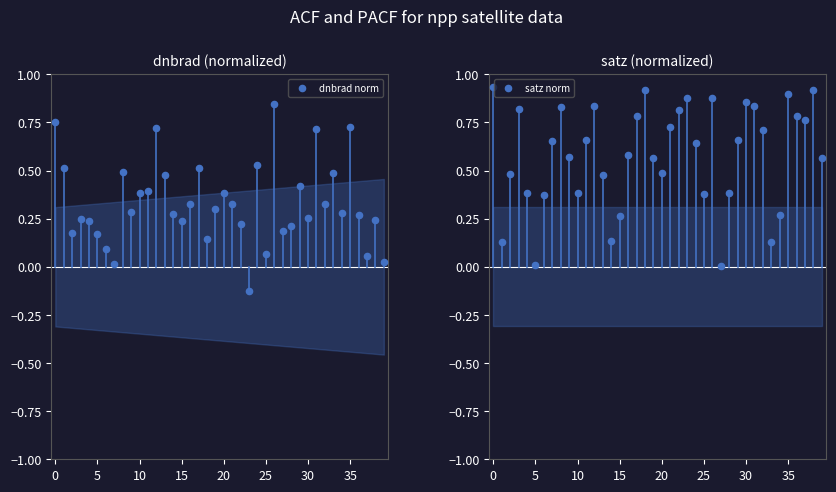

Which series has the widest spread of Y values?

dnbrad norm